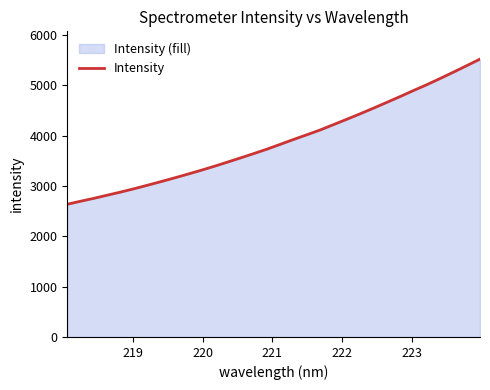

How many data points are above 3827?

16